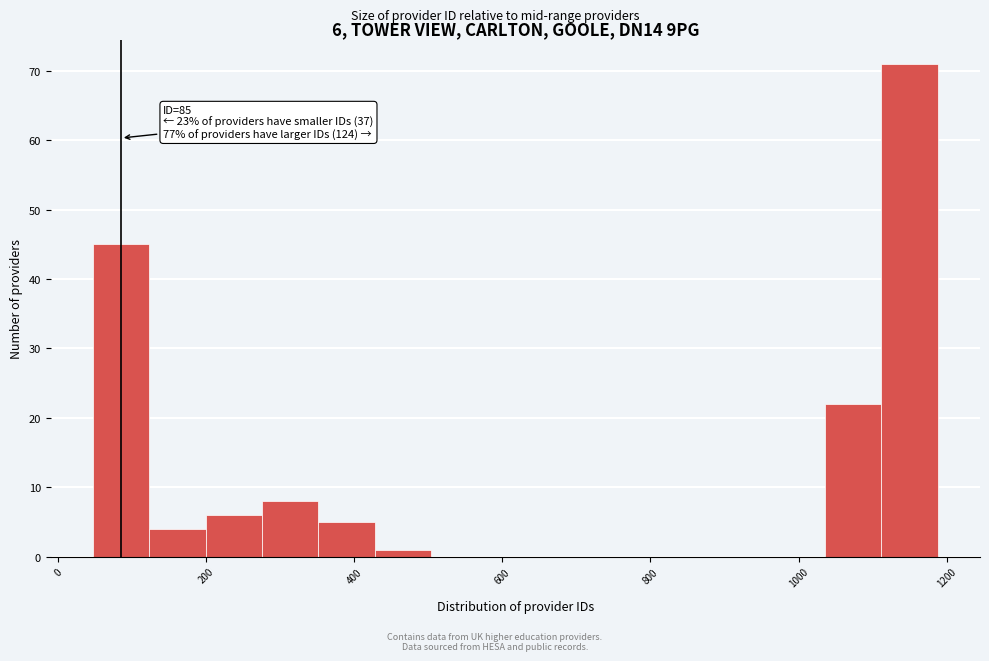

Around what value on the x-axis is the tallest bar? Give the approximate position of its centre, as read against the axis.

1140